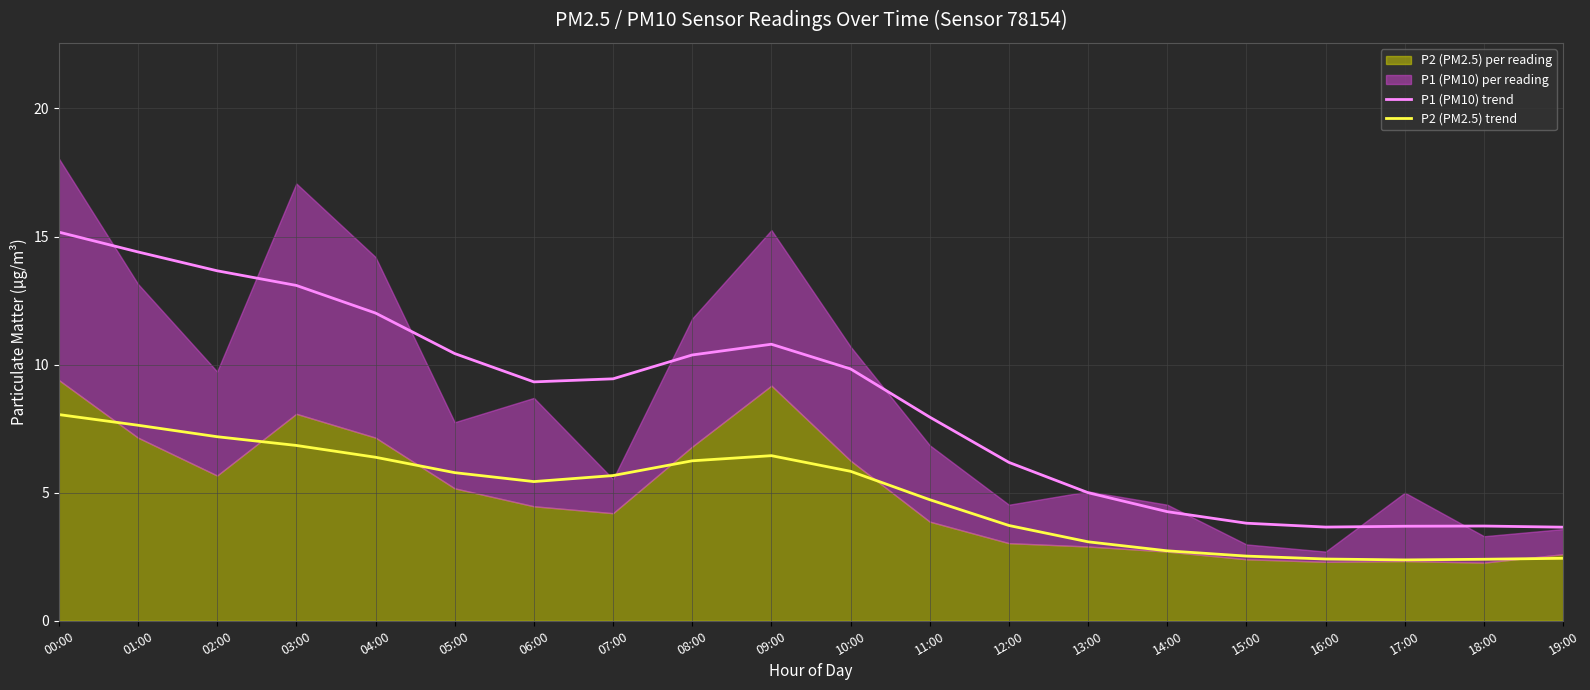

What is the difference between the P1 (PM10) trend values at 15:00 and 18:00?

0.1